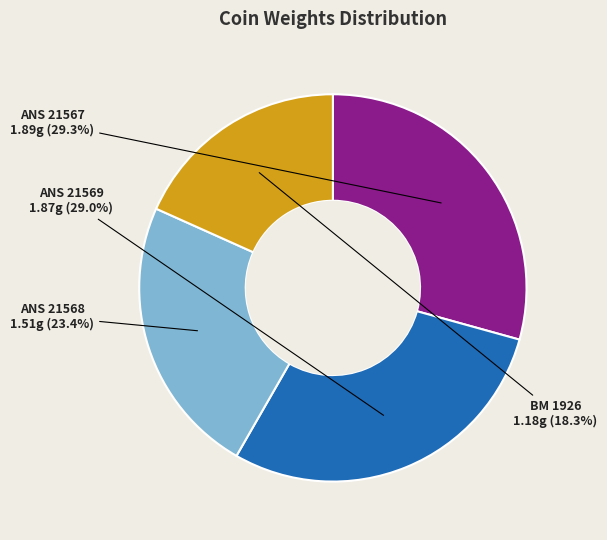

To the nearest percent, what is the difference between the largest and smallest slice percentages?

11%